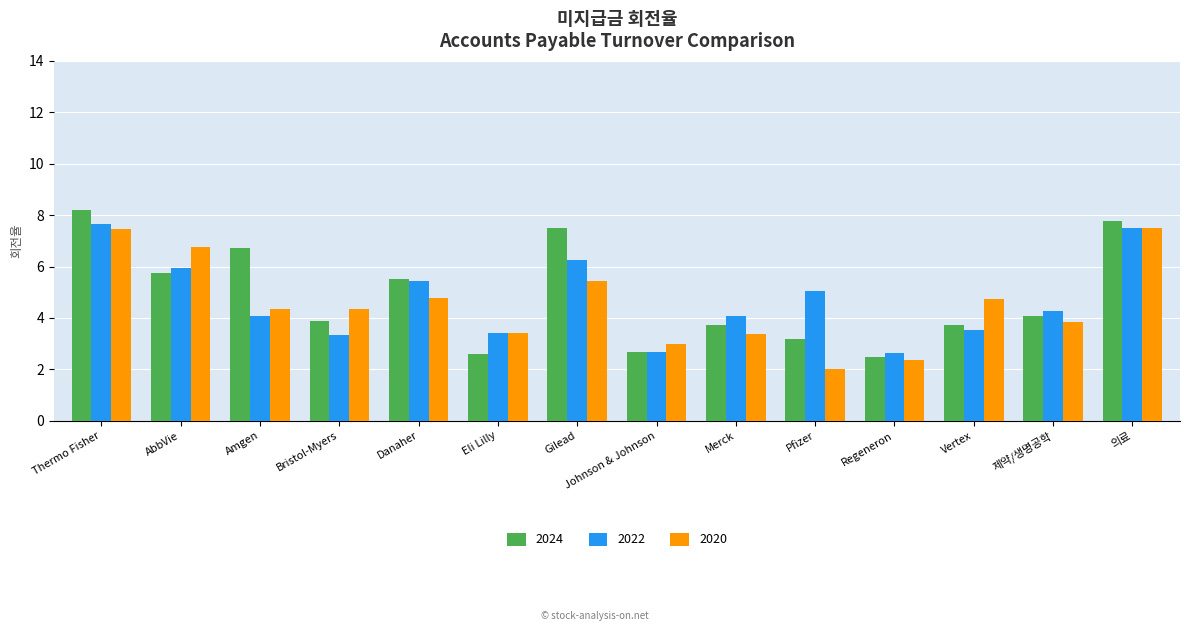

Where is 2022 nearest to the value 5?

Pfizer